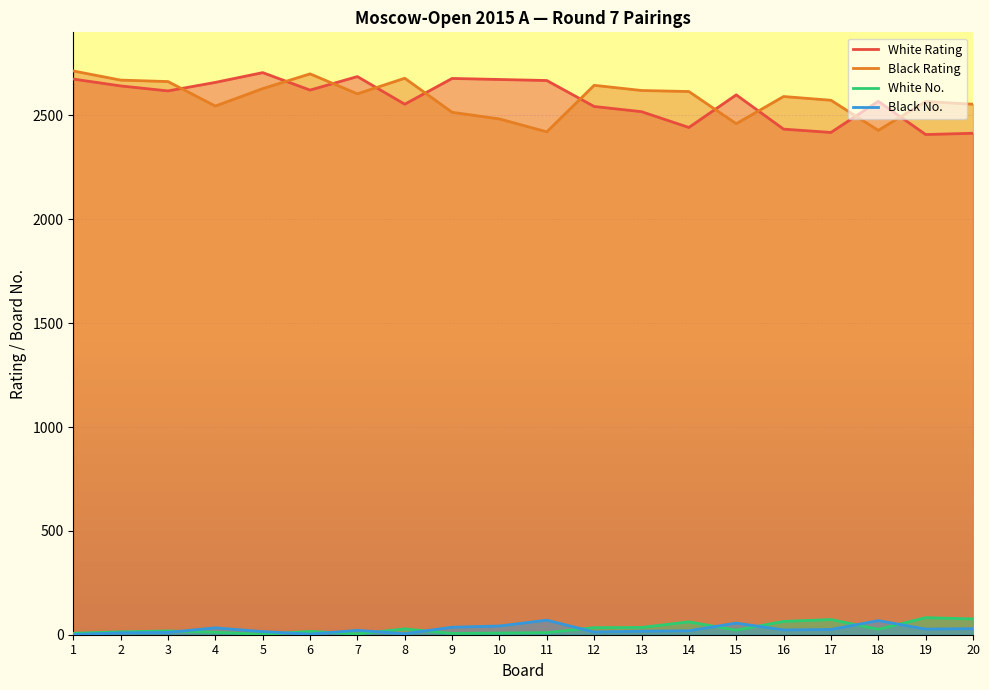

The White No. series shows 64 at 16. True or false?

True